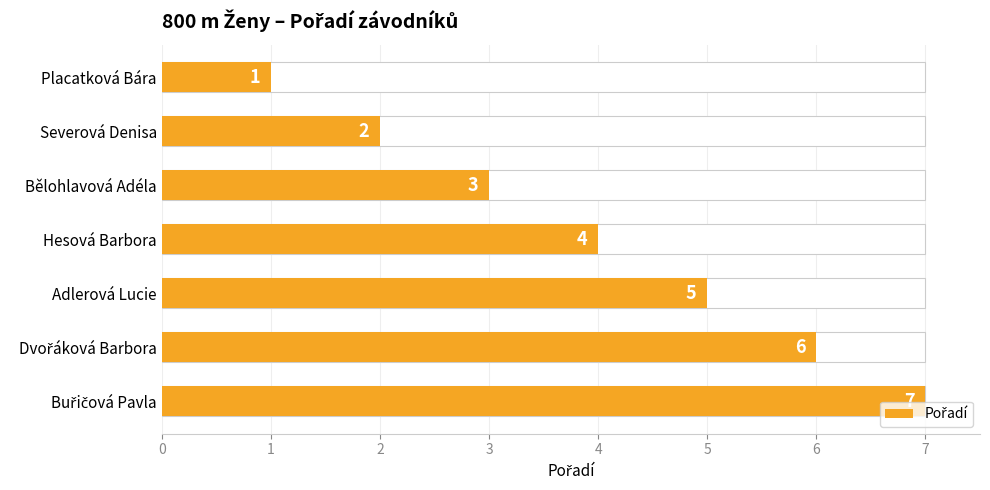

What is the minimum value shown in the chart?

1